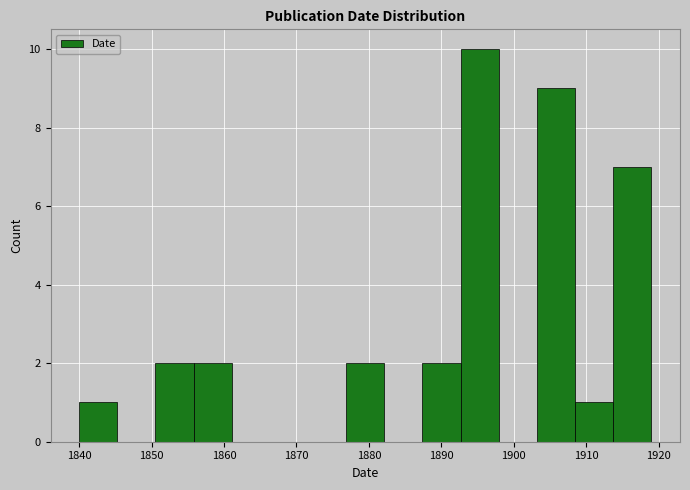

Which range on the x-axis has the tallest bar?

1893 to 1898